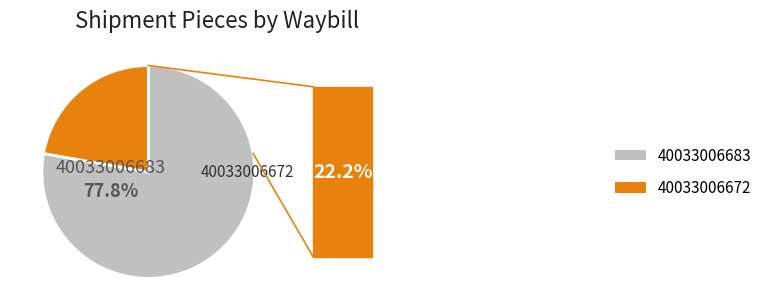

What is the smallest slice in the pie chart?

40033006672